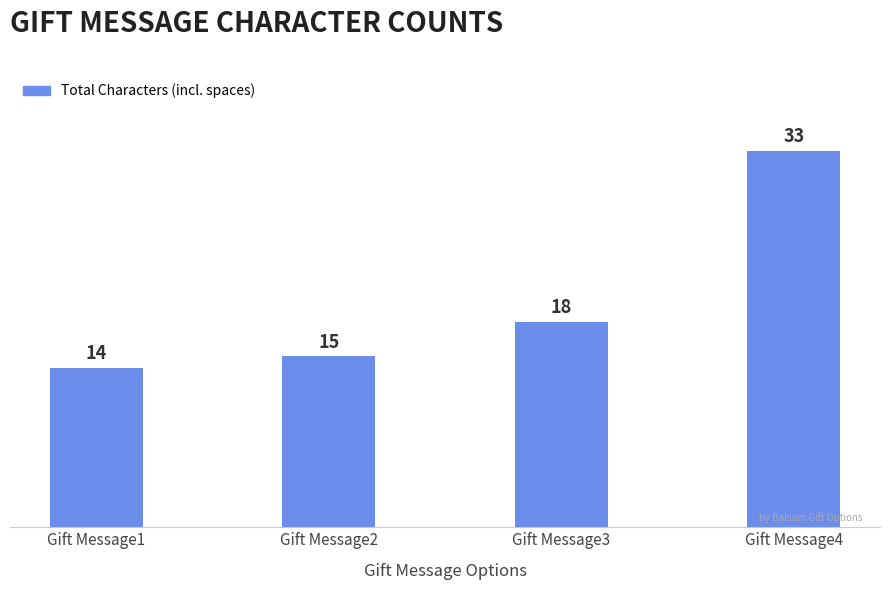

List the labels in order of value, largest first.

Gift Message4, Gift Message3, Gift Message2, Gift Message1